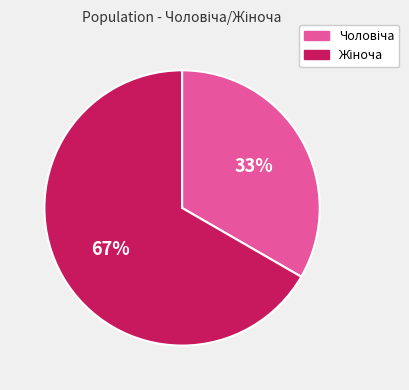

Is there a majority slice in this chart?

Yes